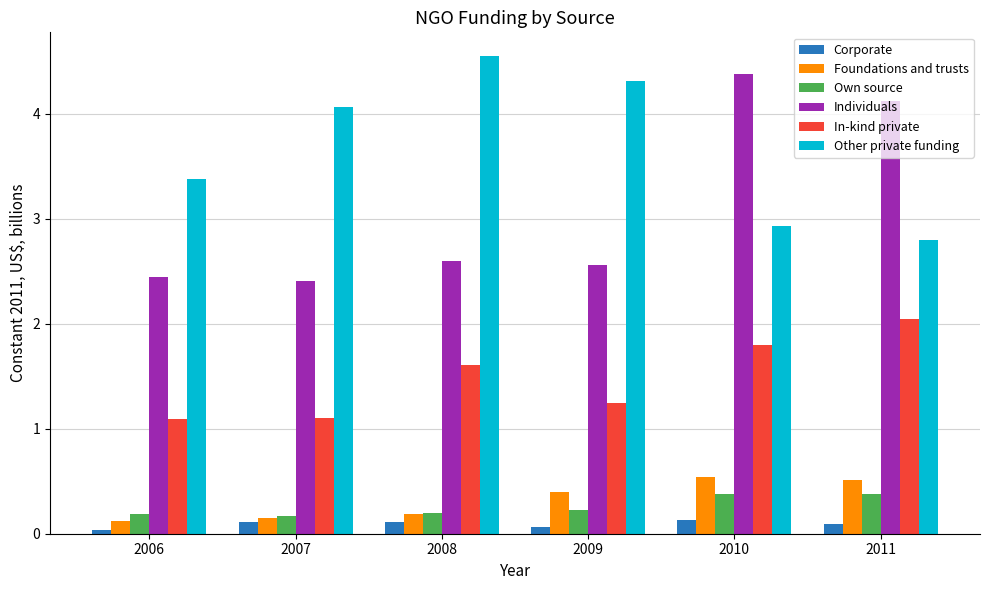

Which series has the largest range (max minus min)?

Individuals